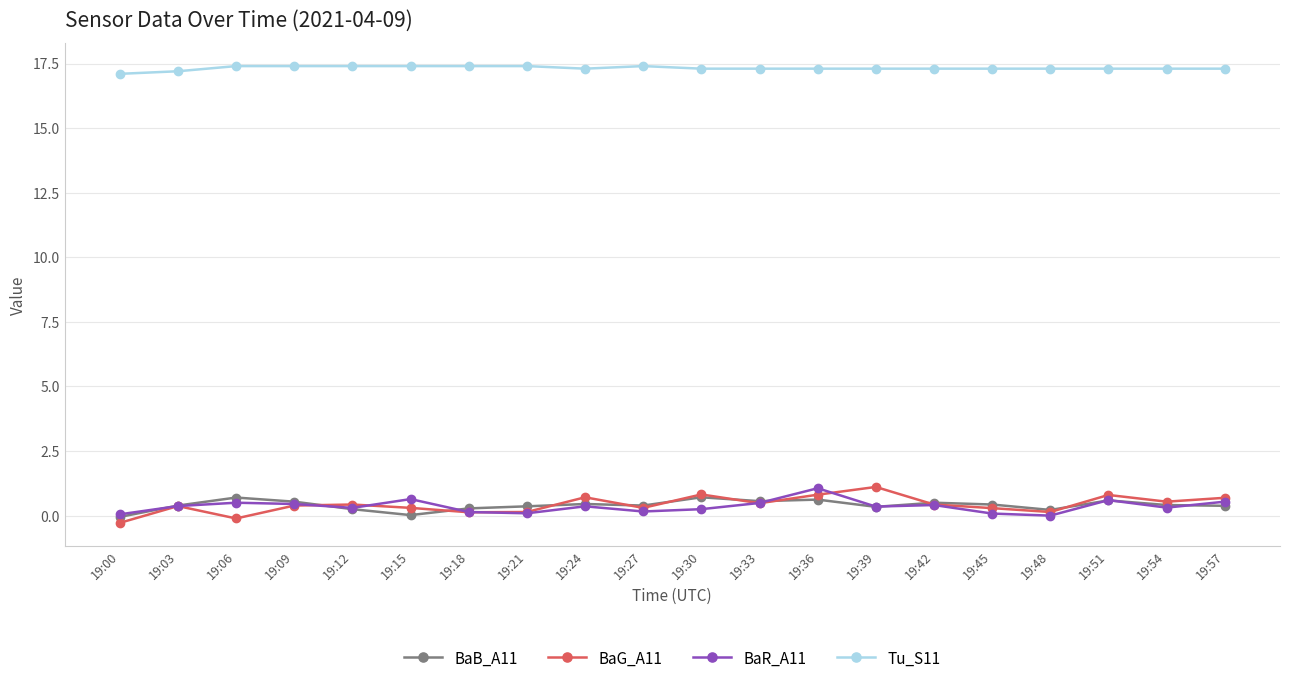

What is the difference between the highest and lowest values at 19:33?

16.8